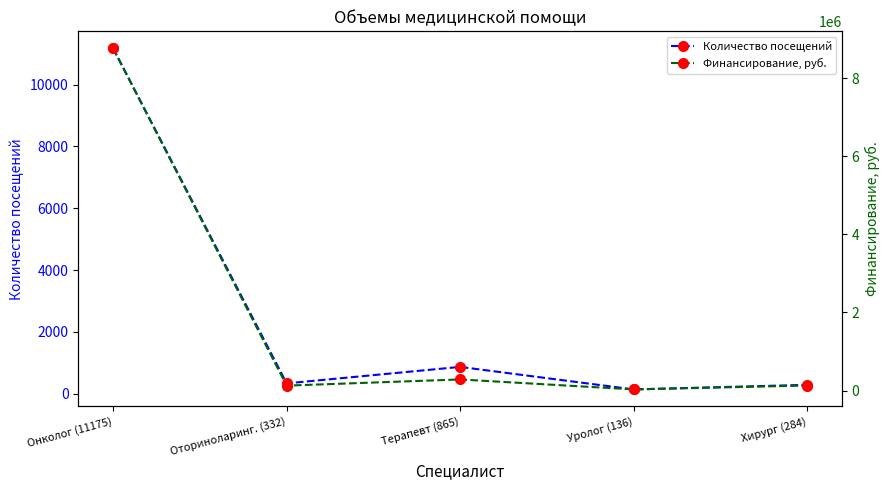

What is the spread (max minus min) of values at Терапевт (865)?

282542